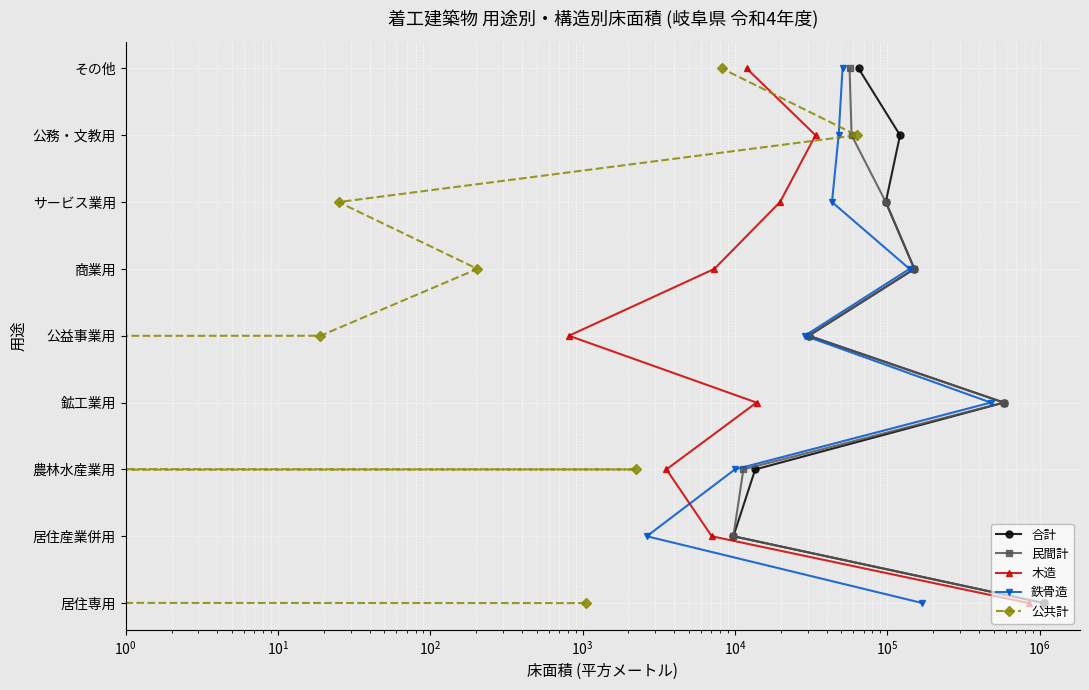

What are all the series names shown in the legend?

合計, 民間計, 木造, 鉄骨造, 公共計